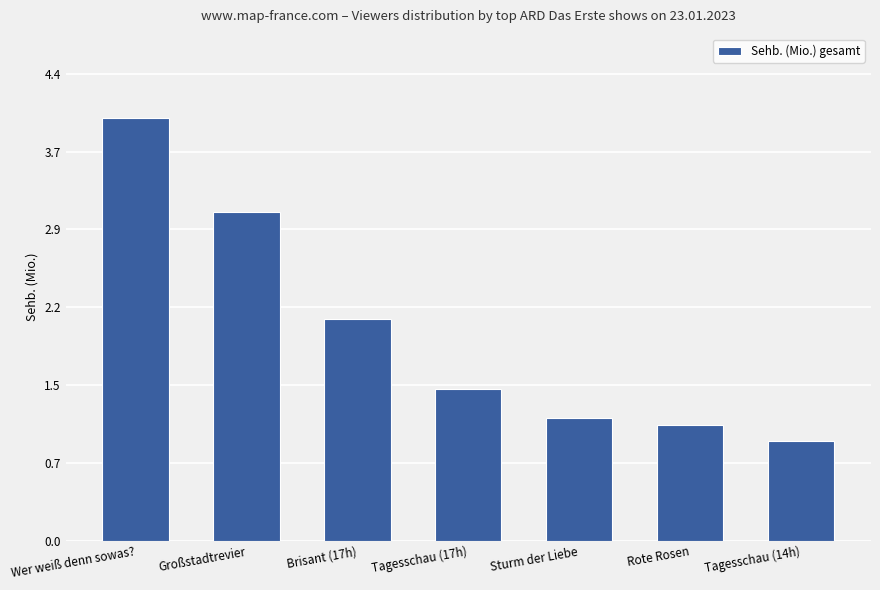

The chart shows a value of 1.4 at Tagesschau (14h). True or false?

False